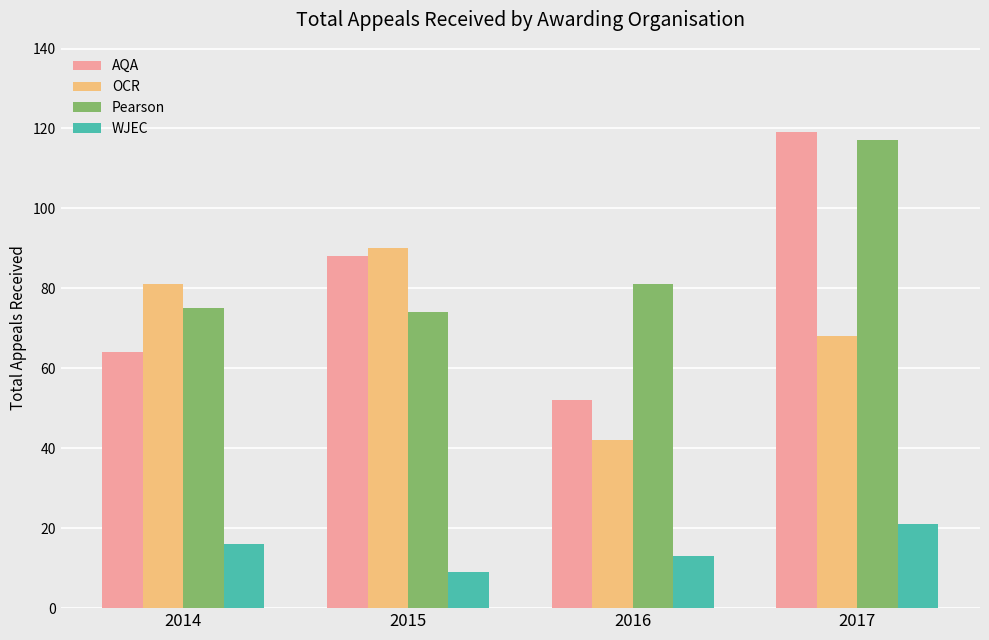

The value of Pearson at 2015 is 42. True or false?

False